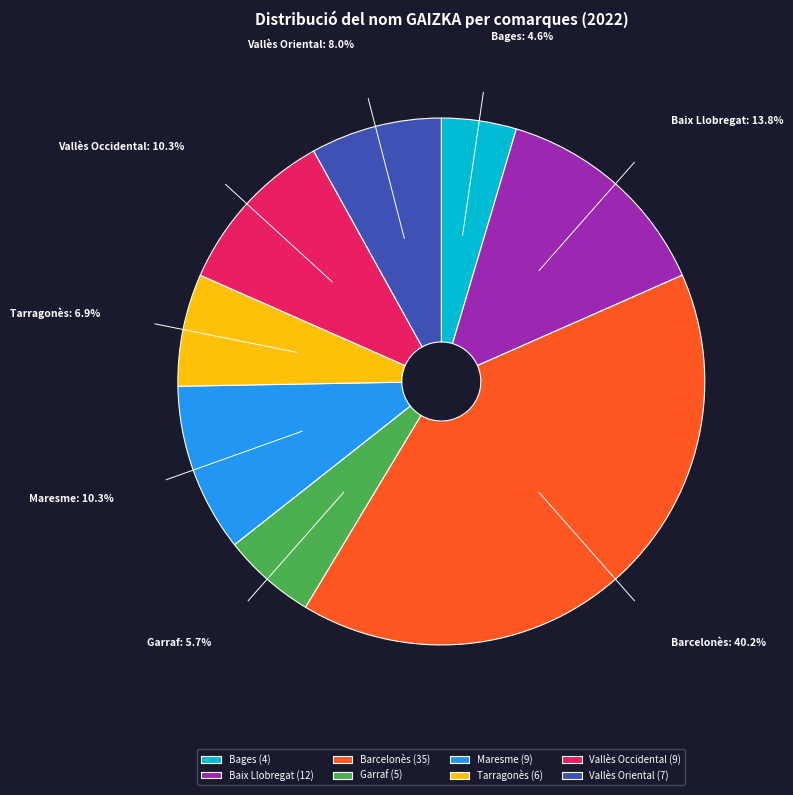

Combined, do Vallès Oriental and Barcelonès account for over 50%?

No